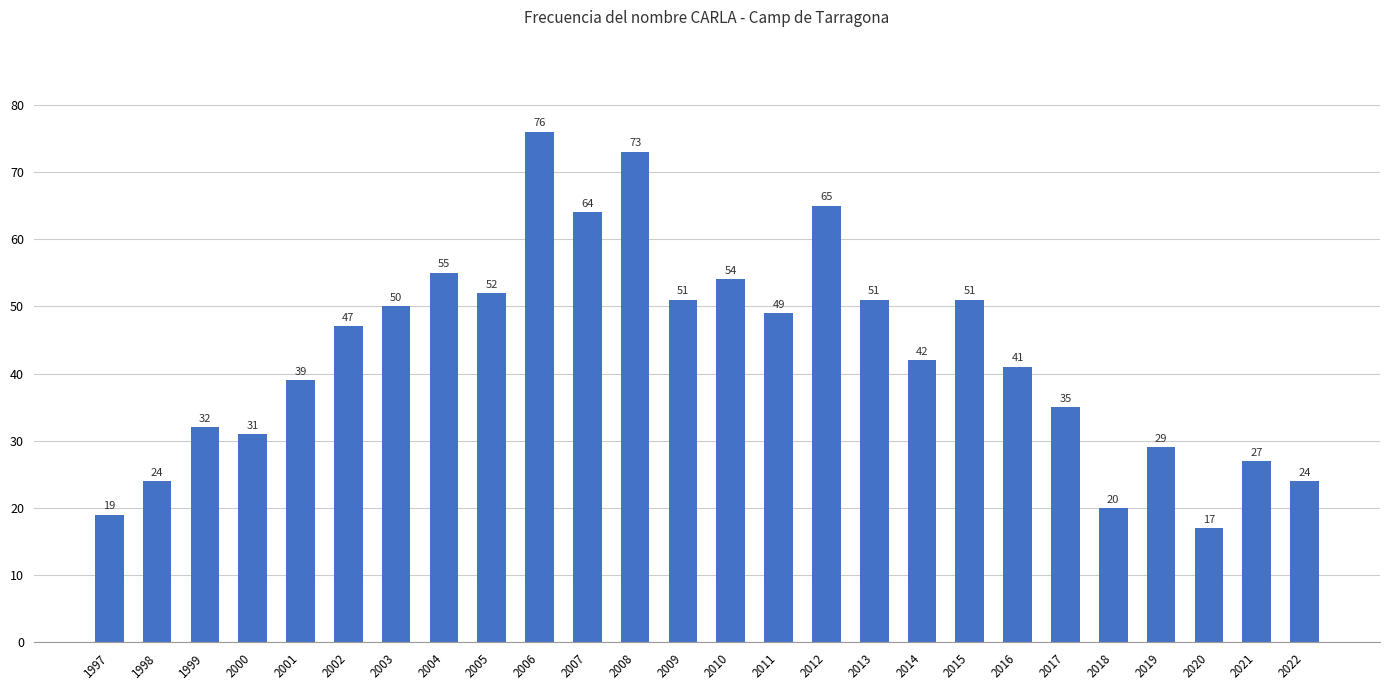

The chart shows a value of 124 at 2008. True or false?

False